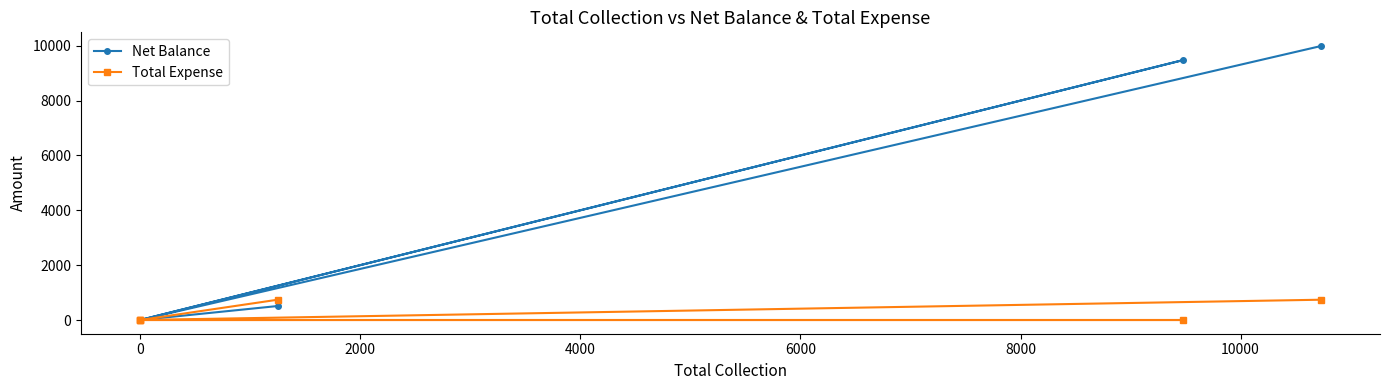

List the series in order of their overall mean, highest first.

Net Balance, Total Expense